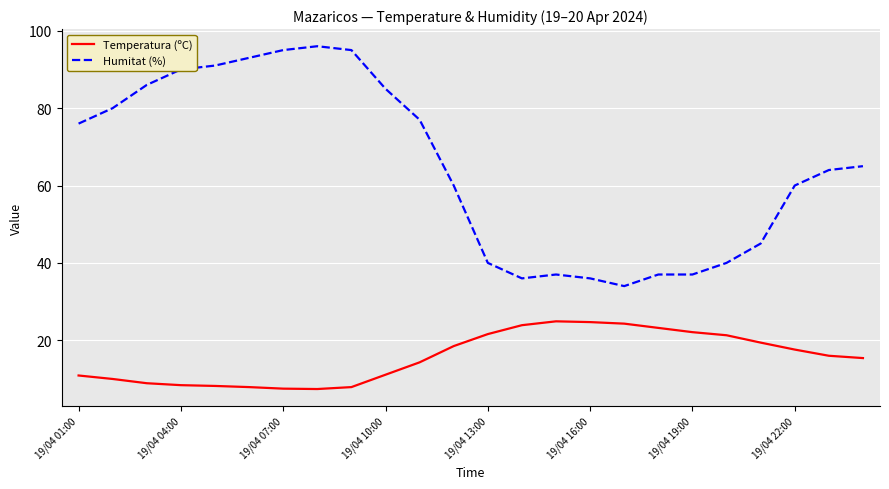

Which series has the widest spread of values?

Humitat (%)